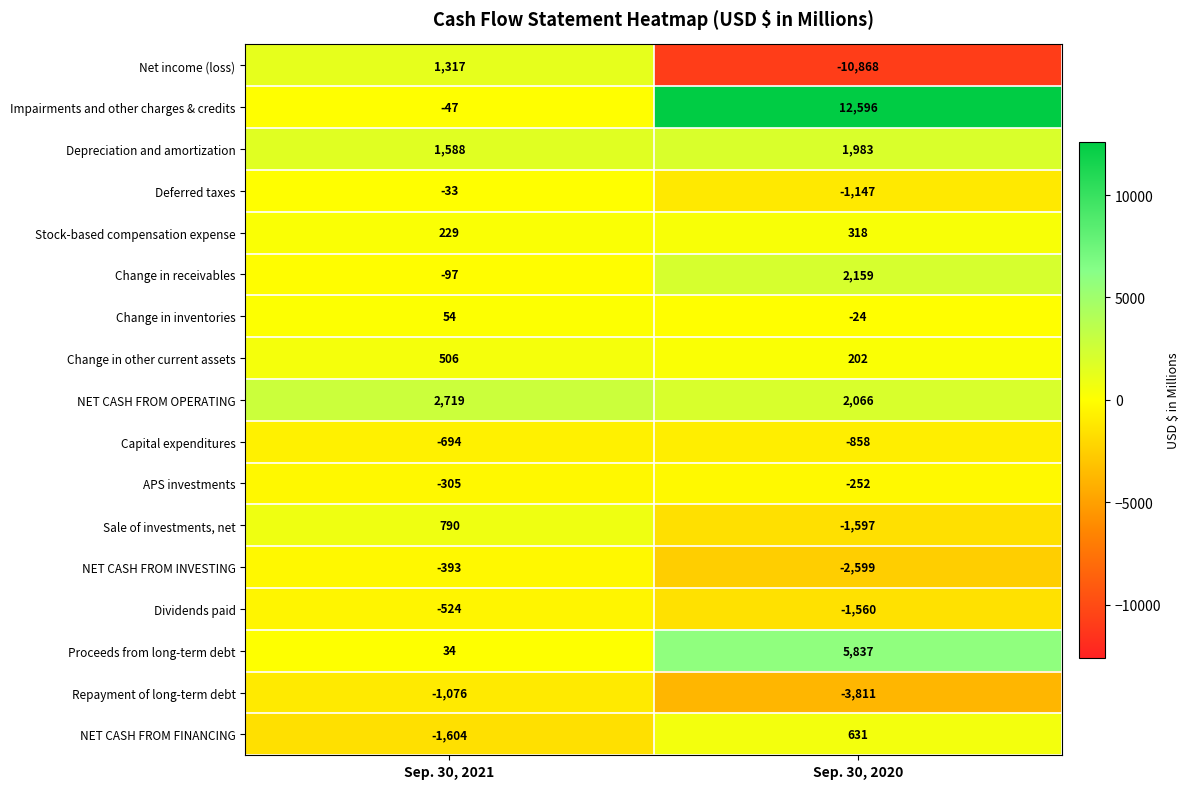

True or false: APS investments has a value of -478 at Sep. 30, 2021.

False